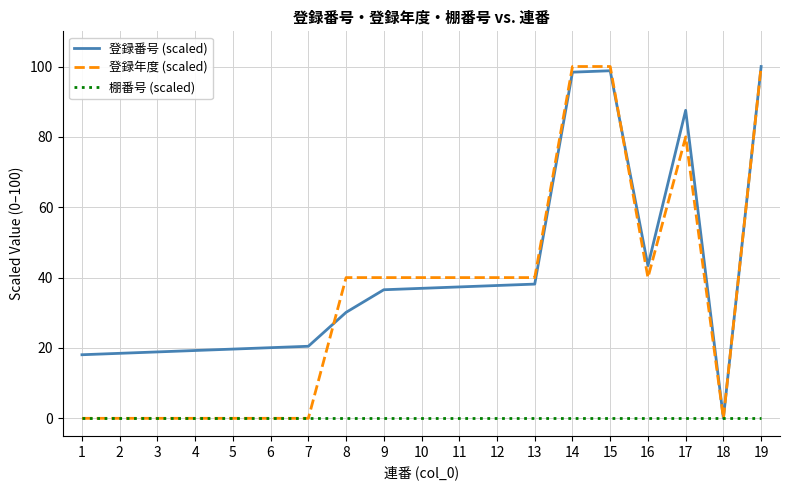

The 登録番号 (scaled) series shows 98.4 at 14. True or false?

True